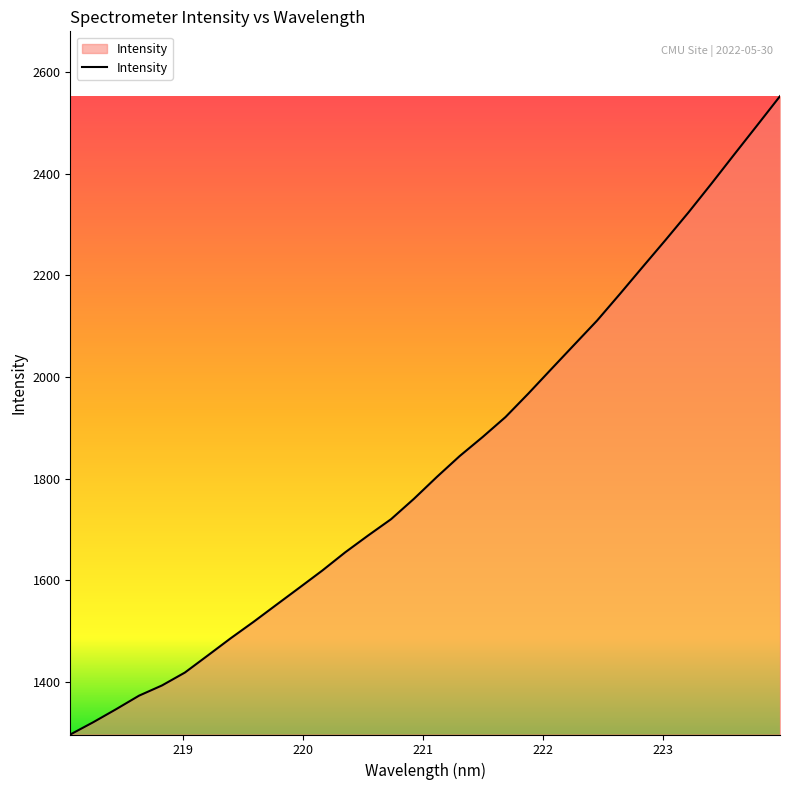

What is the difference between the maximum and minimum values?

1256.2